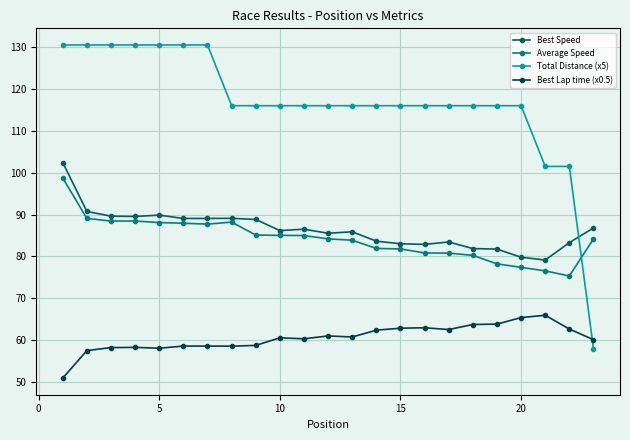

What is the value of the Best Speed point at the 7th from the left?

89.1